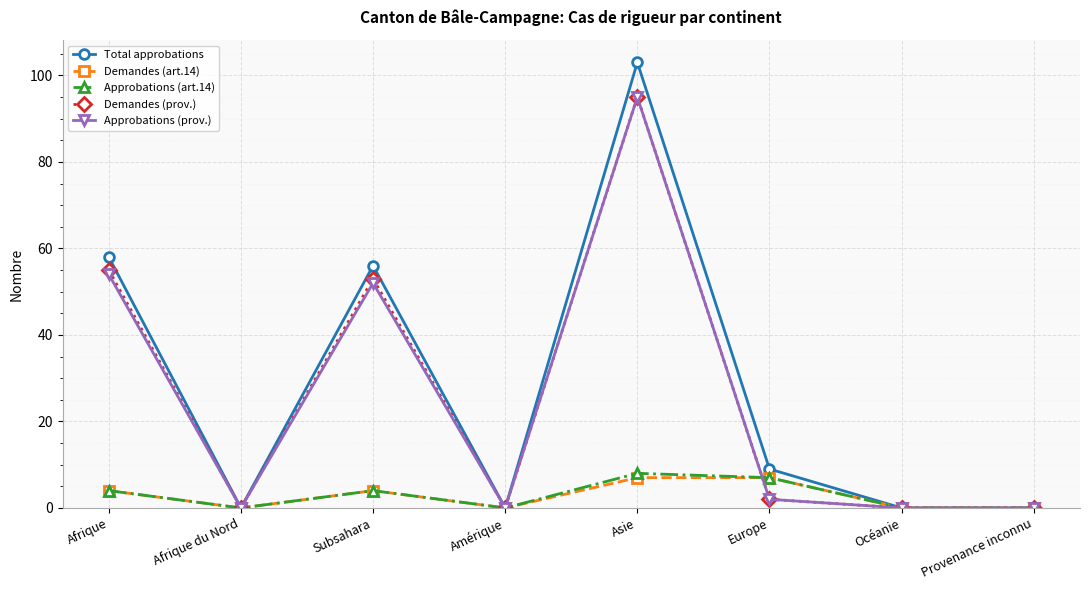

How many series are shown in this chart?

5